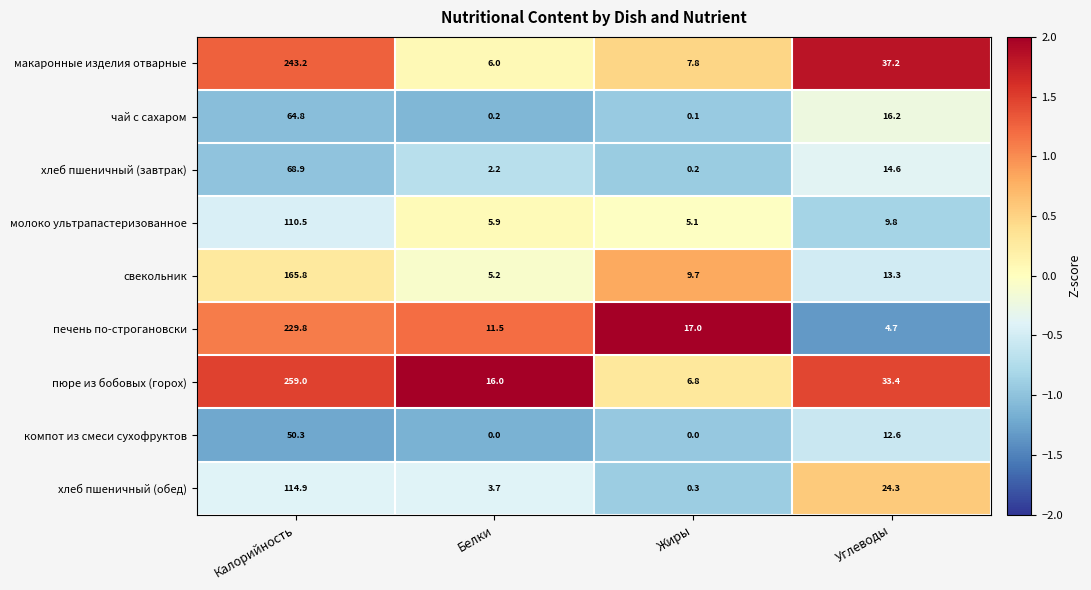

What is the maximum value shown in the chart?

259.0